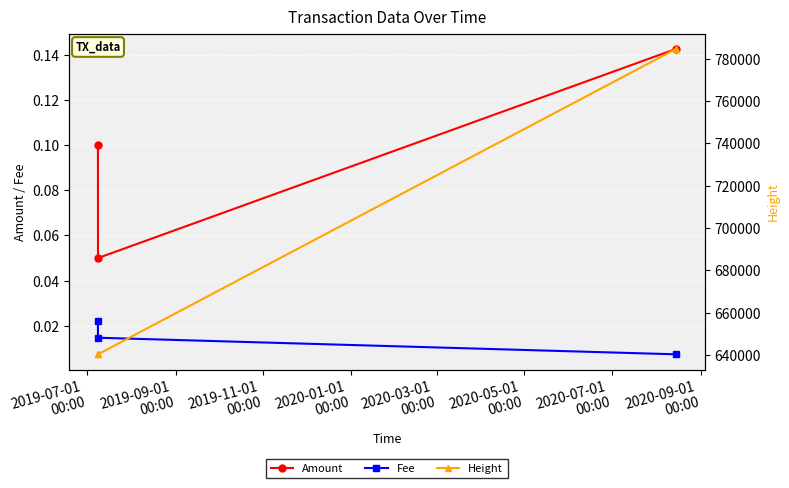

Reading left to right, transcribe all the data shown in this chart.

Amount: 0.1	0.1	0.1
Fee: 0.0	0.0	0.0
Height: 640405.0	640412.0	784594.0